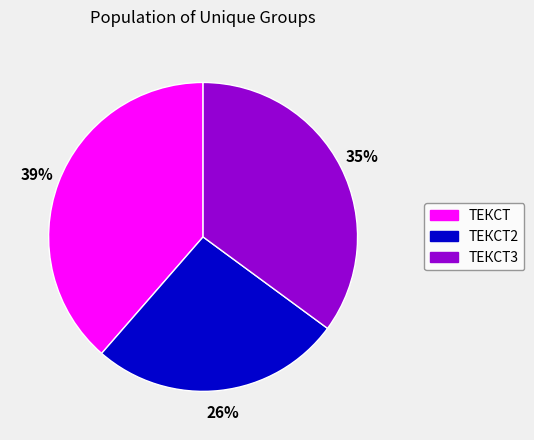

Is the sum of ТЕКСТ and ТЕКСТ2 greater than half?

Yes